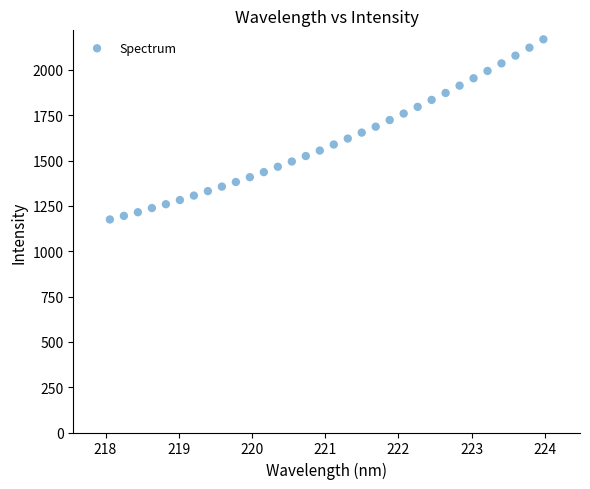

What is the range of X values (max minus min)?

5.9